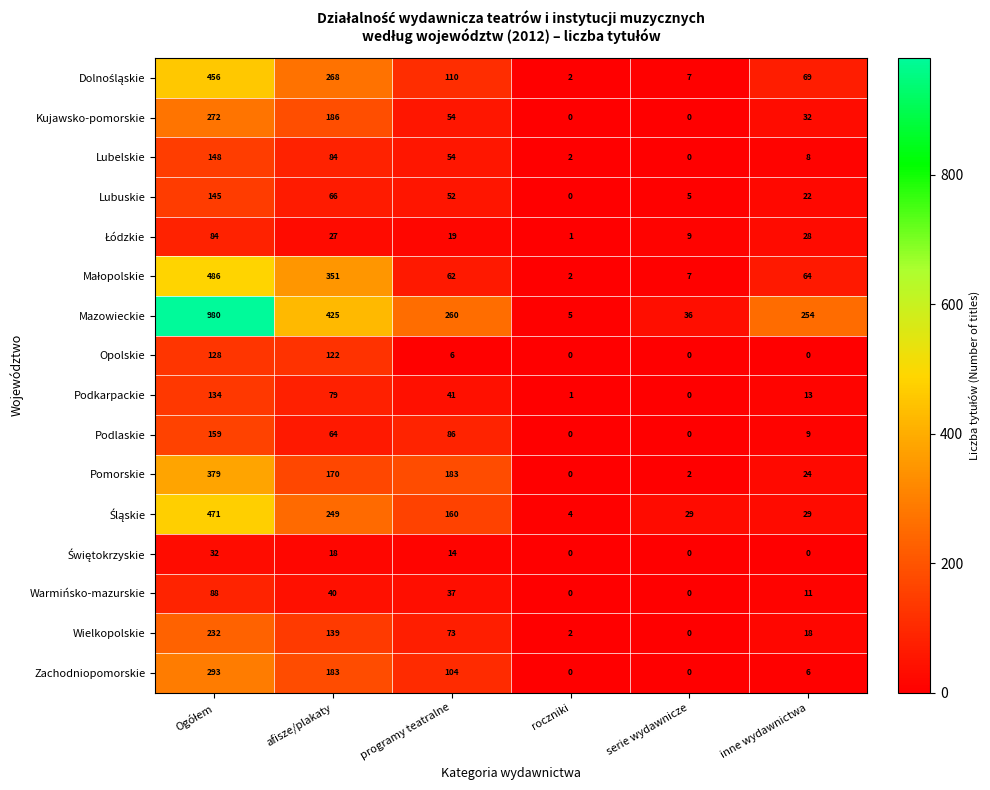

What value does the Kujawsko-pomorskie series have at programy teatralne?

54